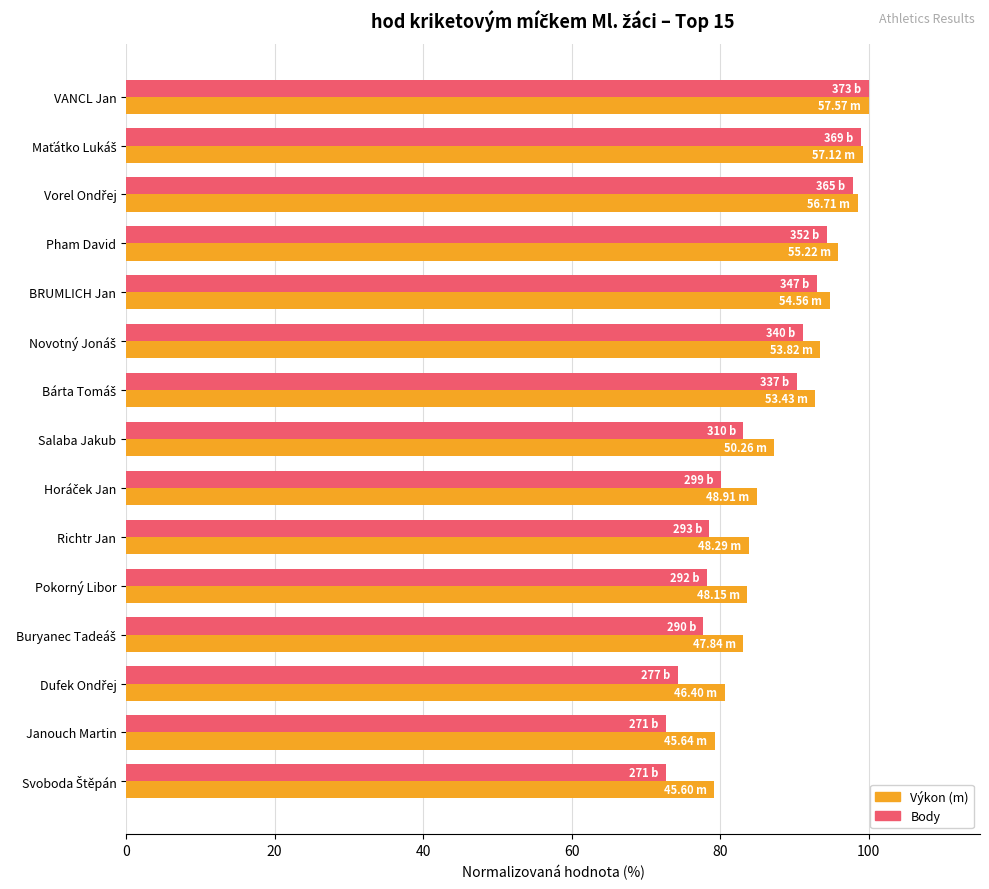

What is the spread (max minus min) of values at Janouch Martin?

6.6